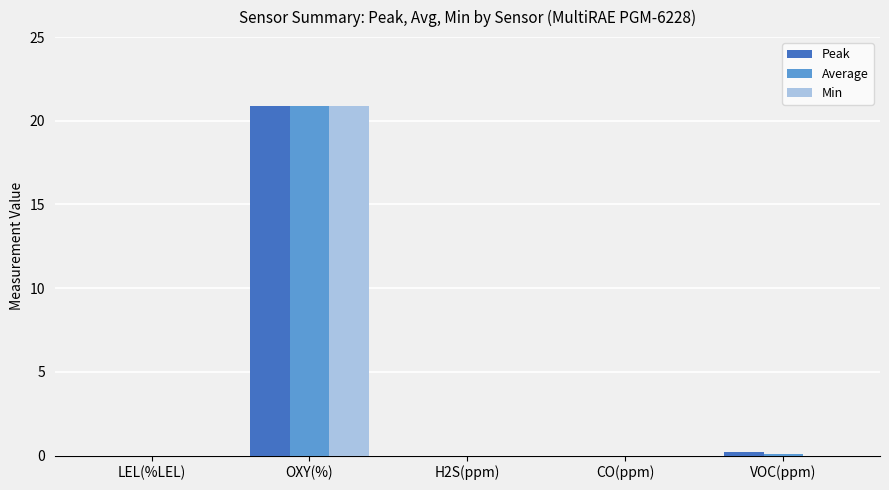

At which category does the chart reach its peak across all series?

OXY(%)